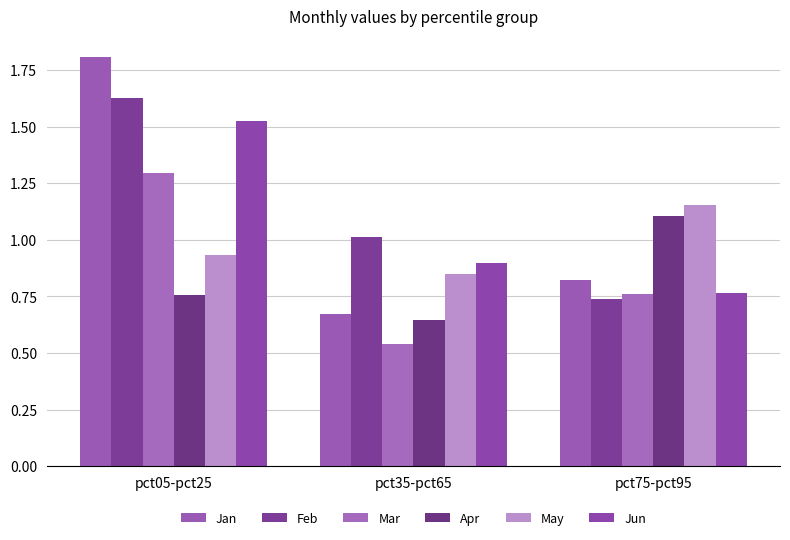

Read the Jan value at pct75-pct95.

0.8